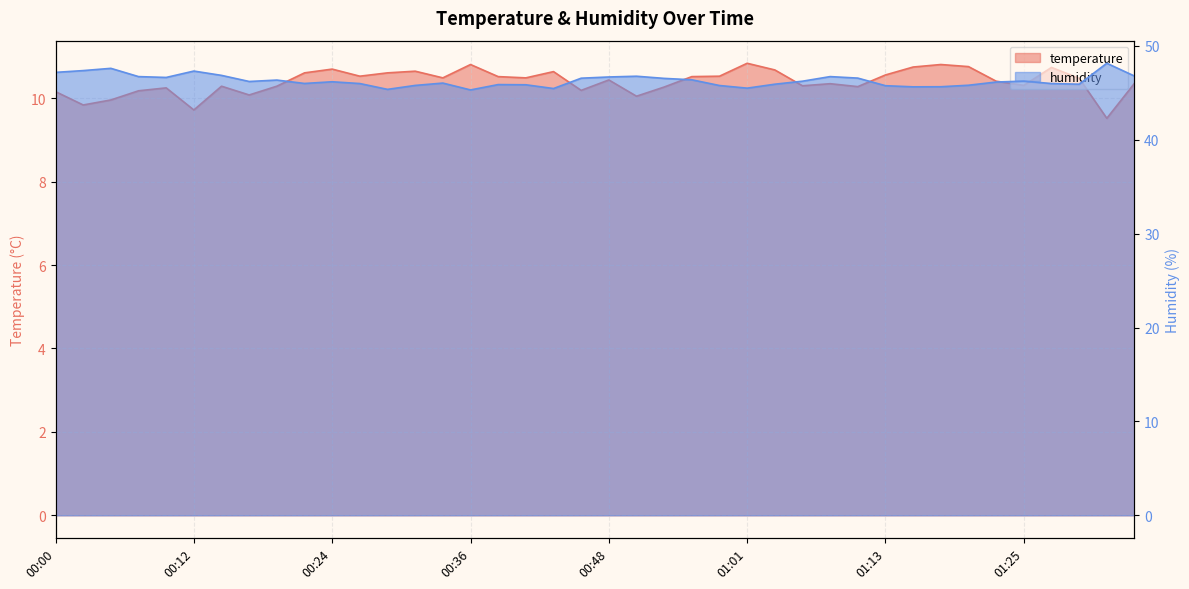

What is the minimum value shown in the chart?

9.5